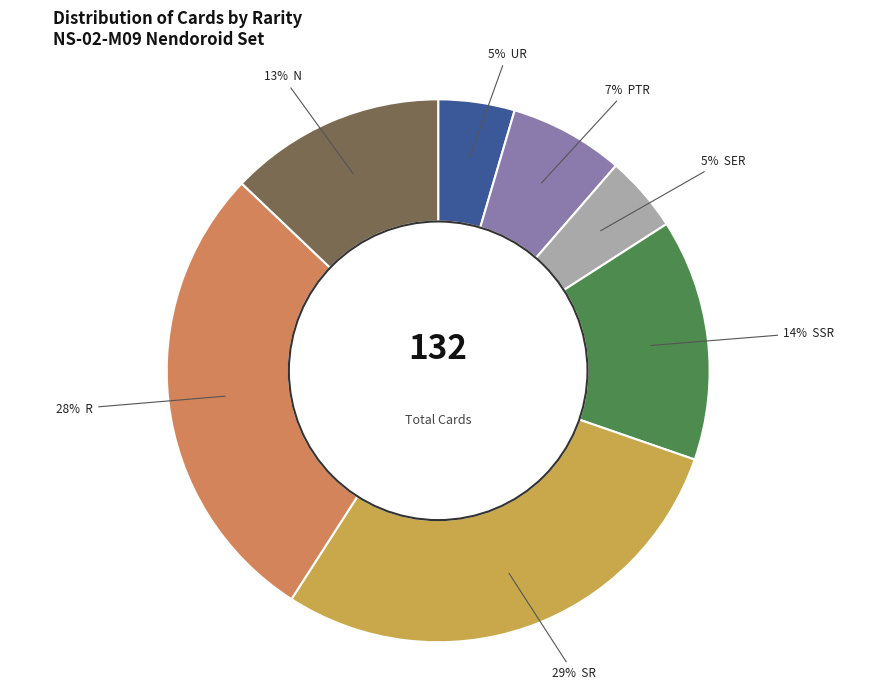

Does any single category account for the majority?

No